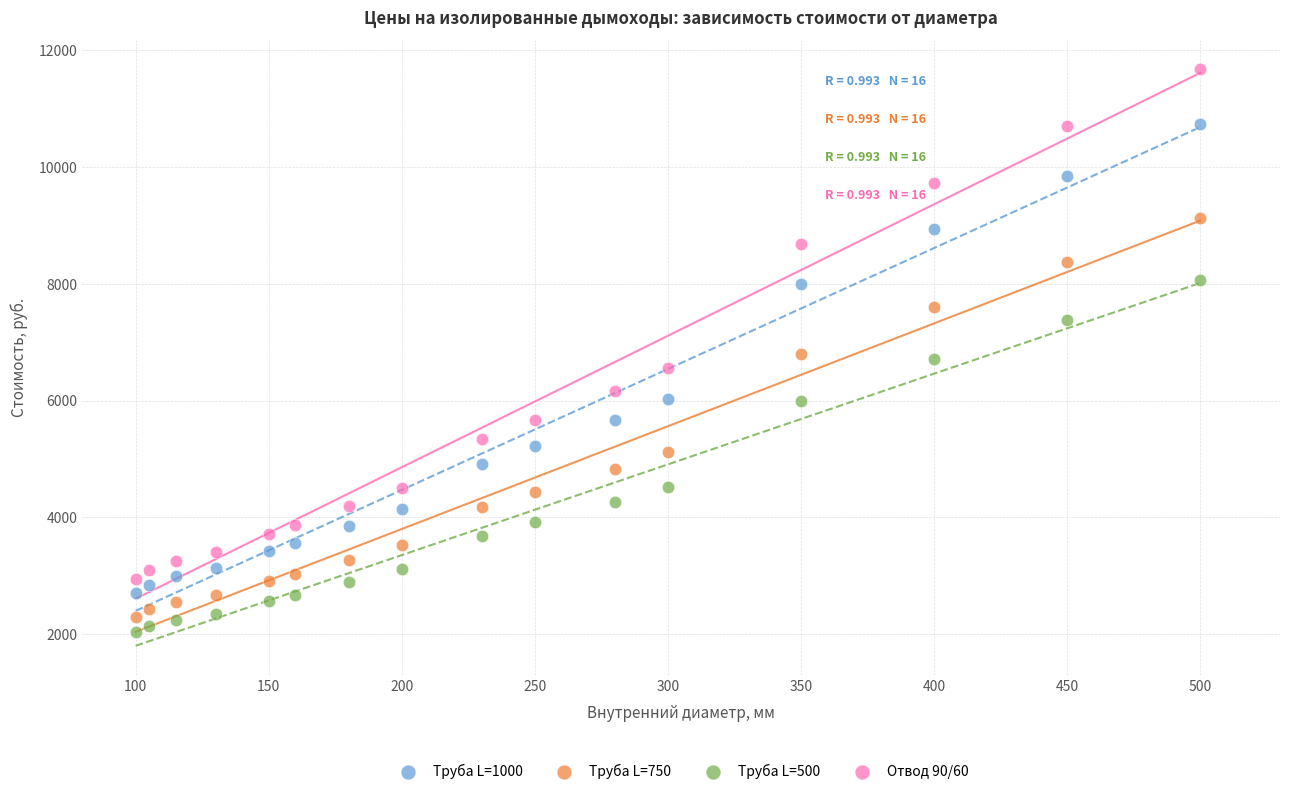

Which series has the largest Y range (max minus min)?

Отвод 90/60